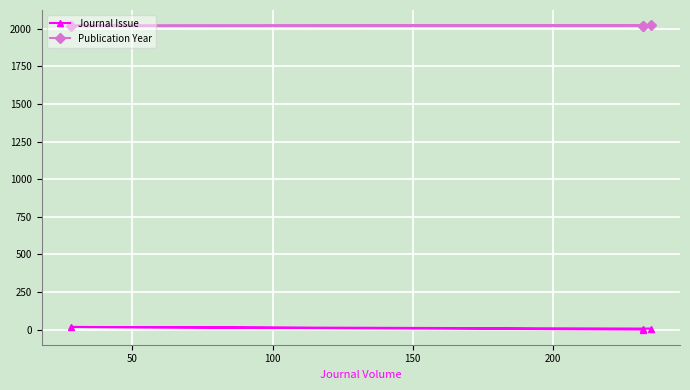

How many values in the Journal Issue series are below 7?

2